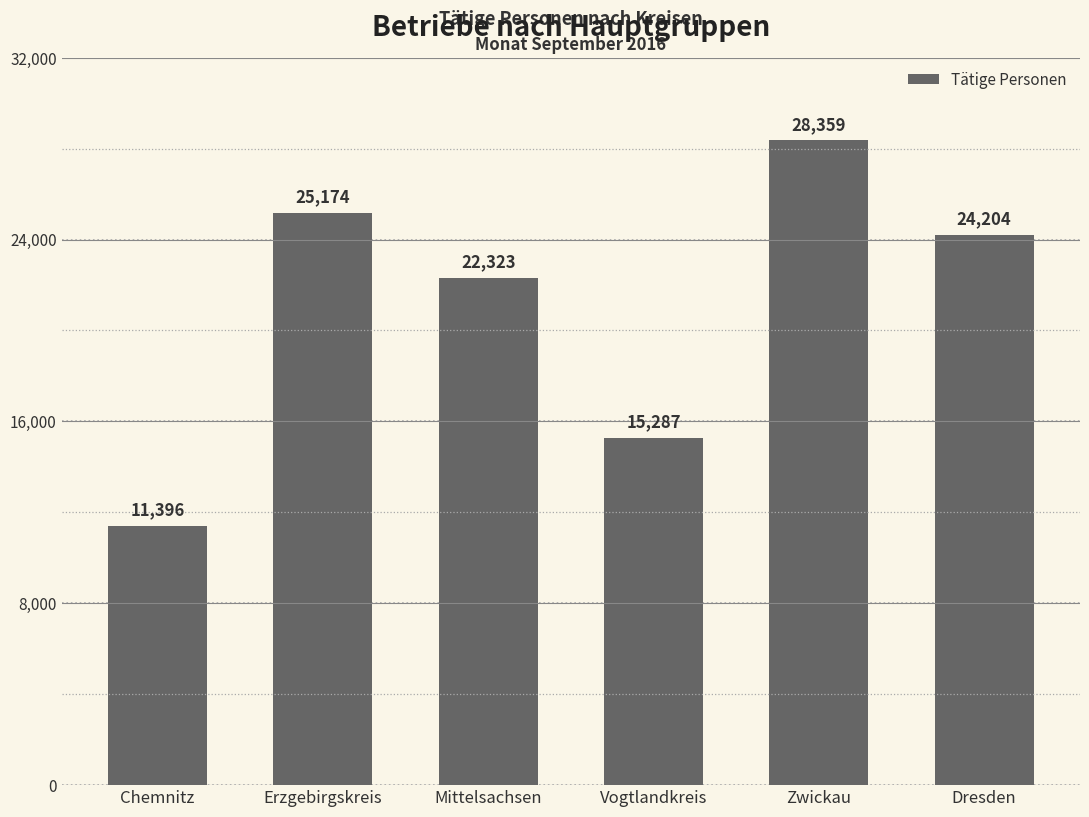

Rank the categories by value from highest to lowest.

Zwickau, Erzgebirgskreis, Dresden, Mittelsachsen, Vogtlandkreis, Chemnitz